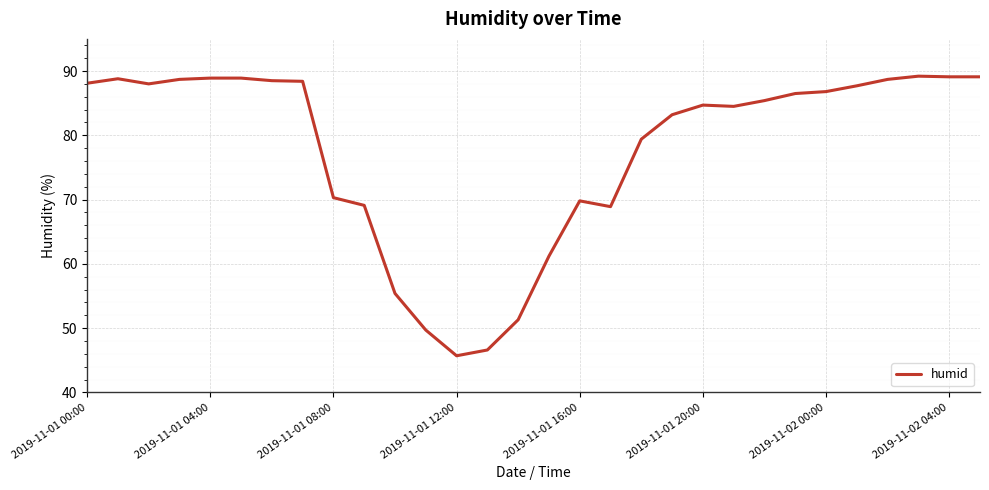

What is the maximum value shown in the chart?

89.2